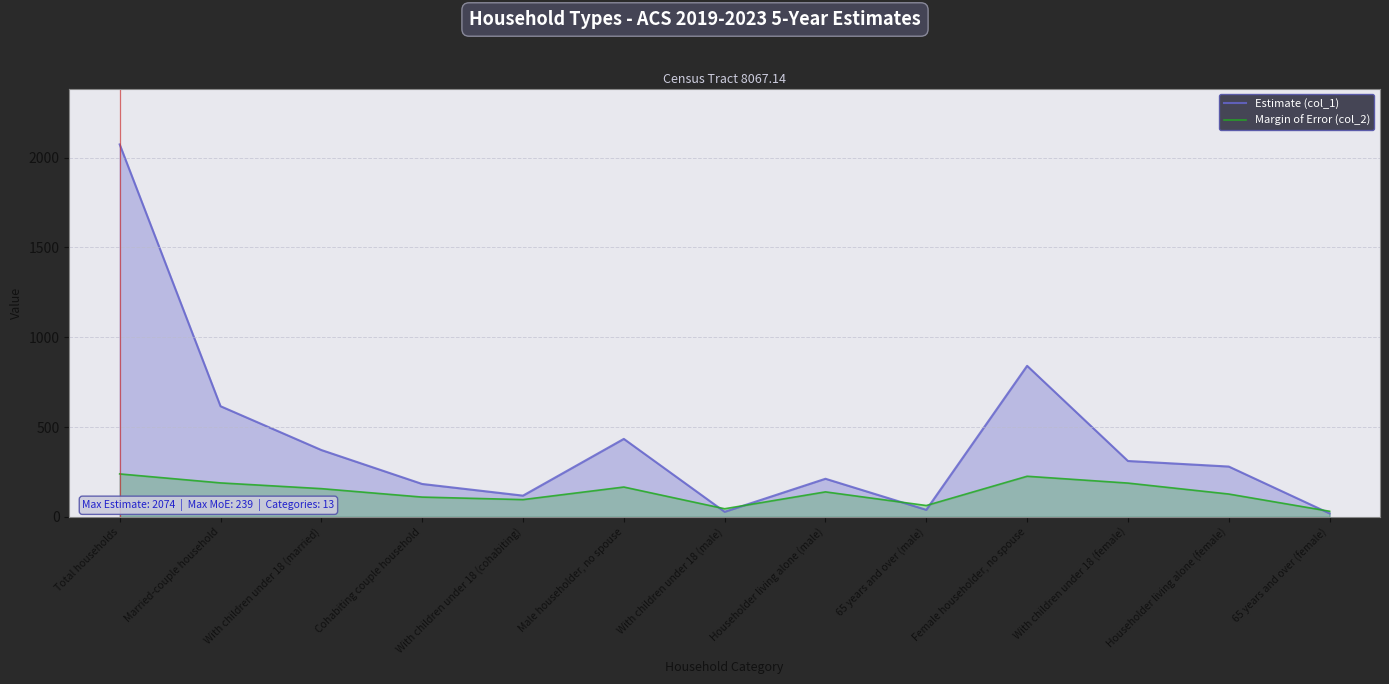

What are all the series names shown in the legend?

Estimate (col_1), Margin of Error (col_2)